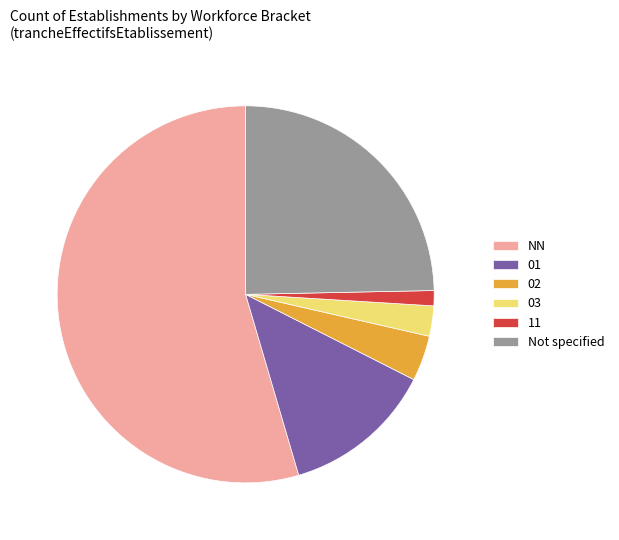

Do 02 and 03 together represent more than half of the pie?

No